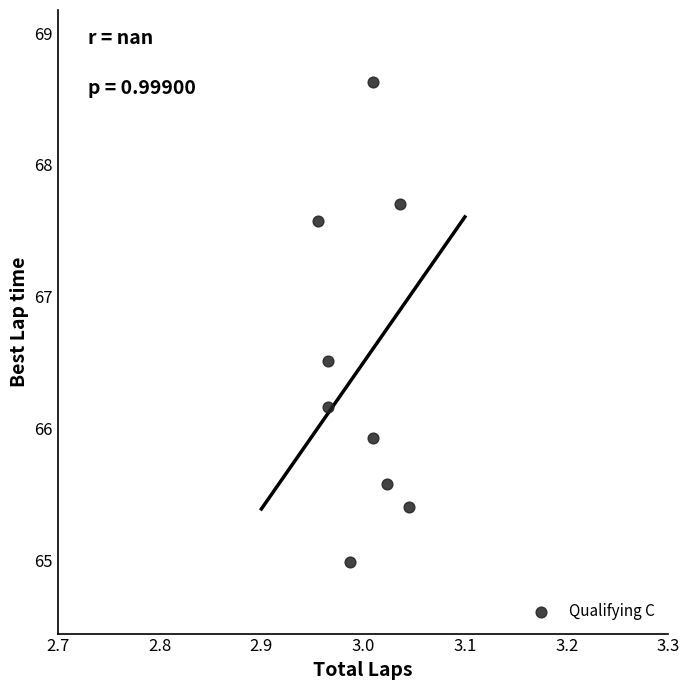

What Y value in the scatter plot is closest to 66?

65.9